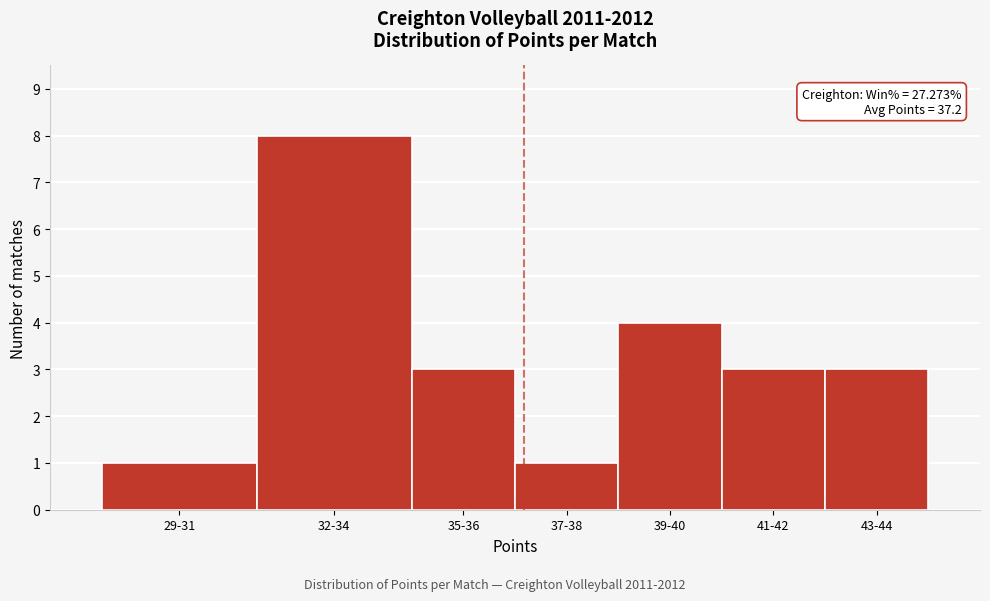

Reading left to right, list all the values displayed in this chart.

29-31=1	32-34=8	35-36=3	37-38=1	39-40=4	41-42=3	43-44=3